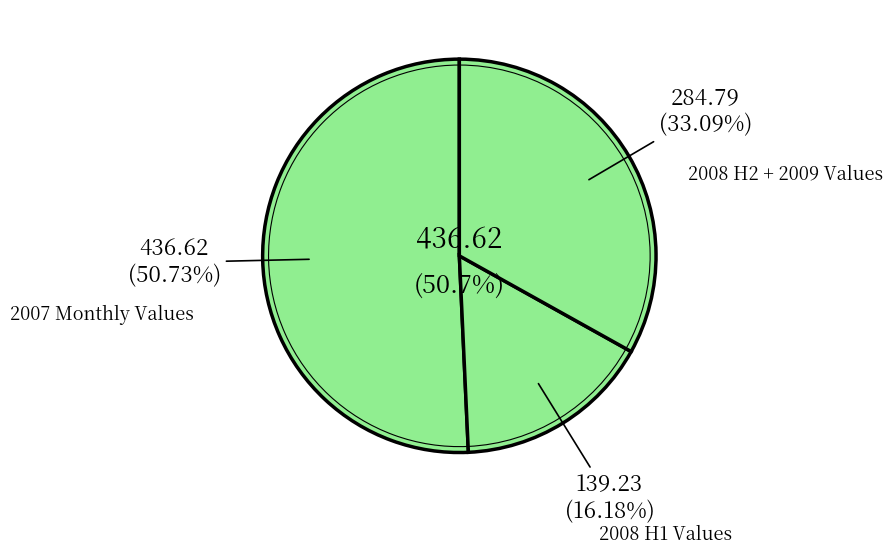

What portion of the pie excludes SET/2007?

91.5%